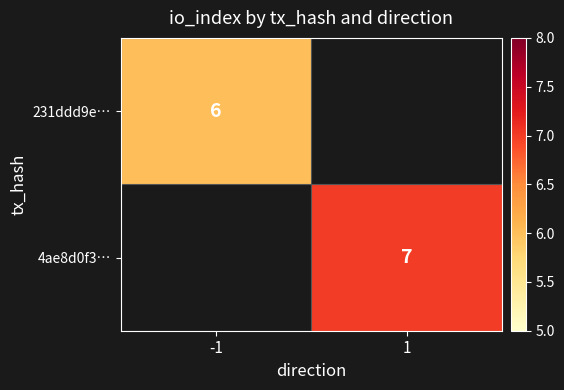

What is the maximum value shown in the chart?

7.0